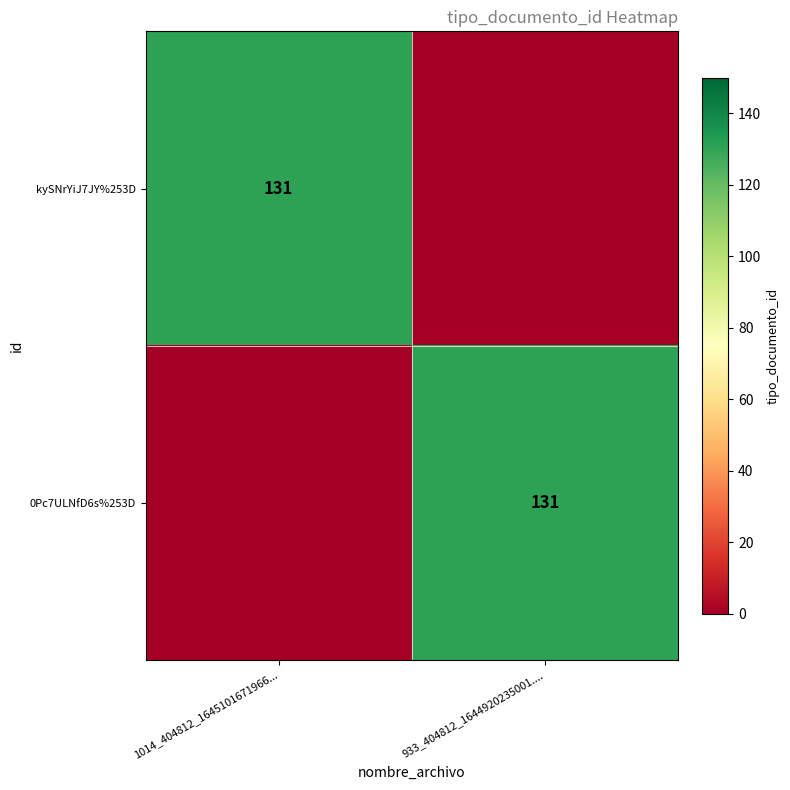

True or false: kySNrYiJ7JY%253D has a value of 131 at 1014_404812_1645101671966....

True